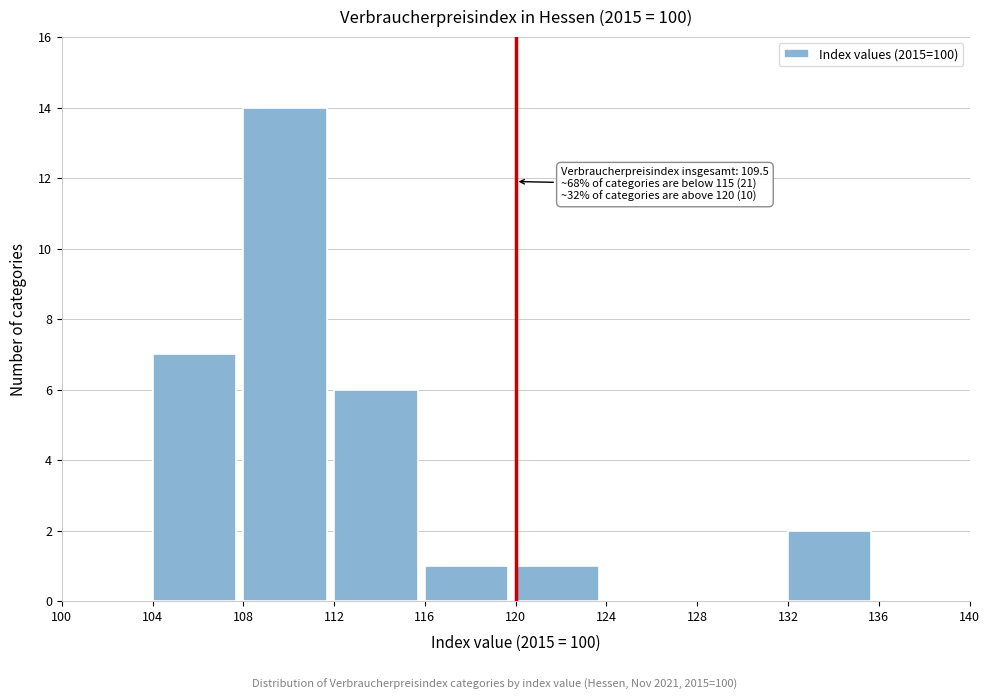

Over which range of the x-axis is the bar tallest?

108 to 112